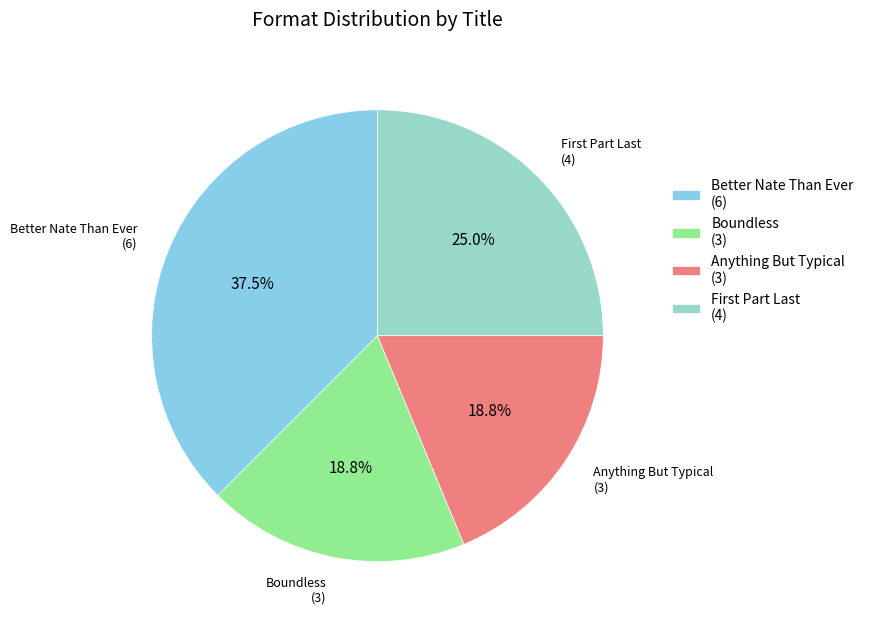

Is there a majority slice in this chart?

No